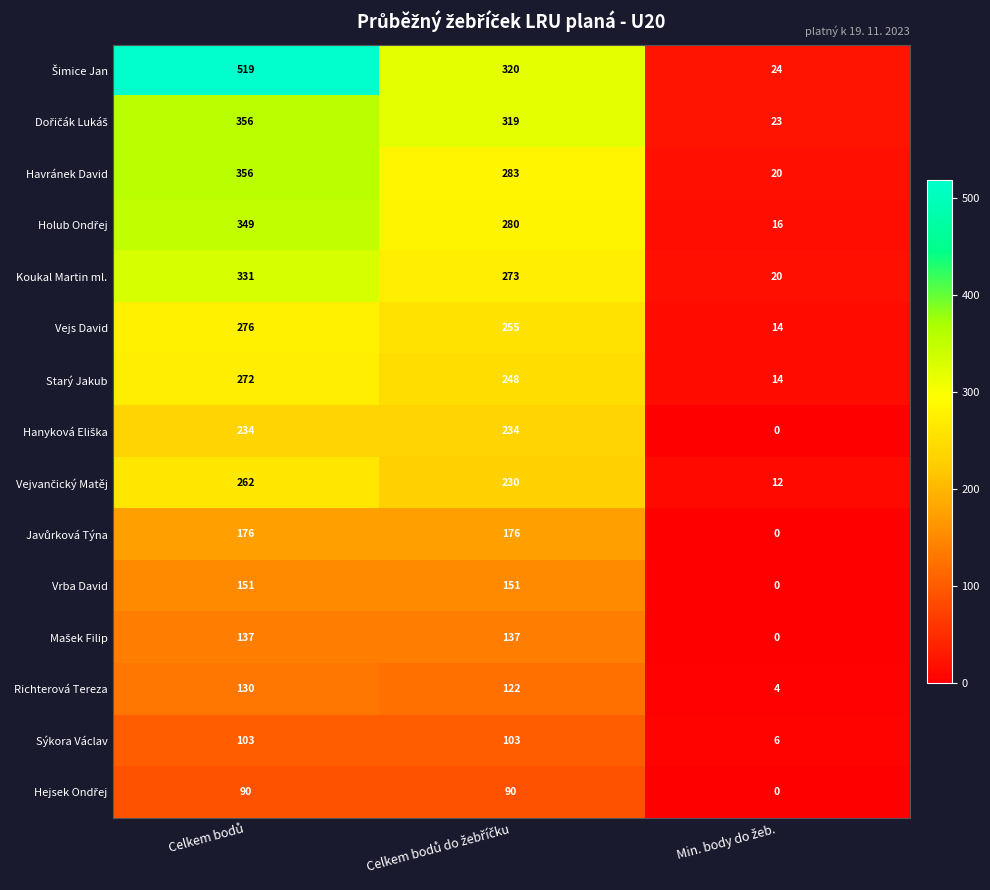

What is the sum of all Vrba David values?

302